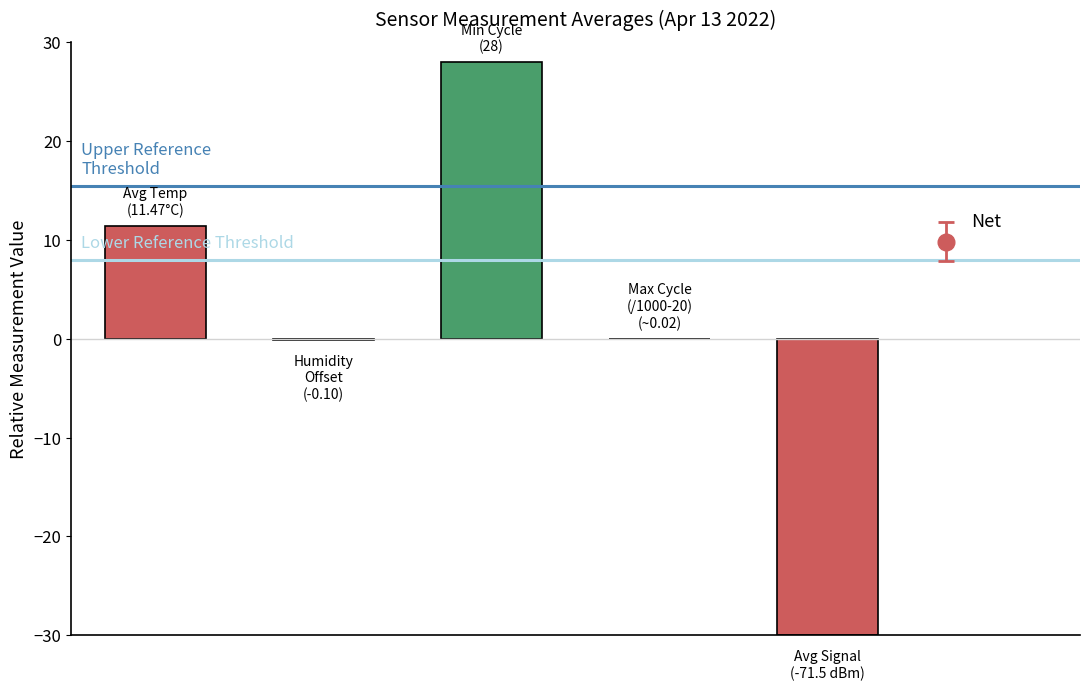

What is the value of the Lower Ref Line bar at the 1st from the left?

8.0